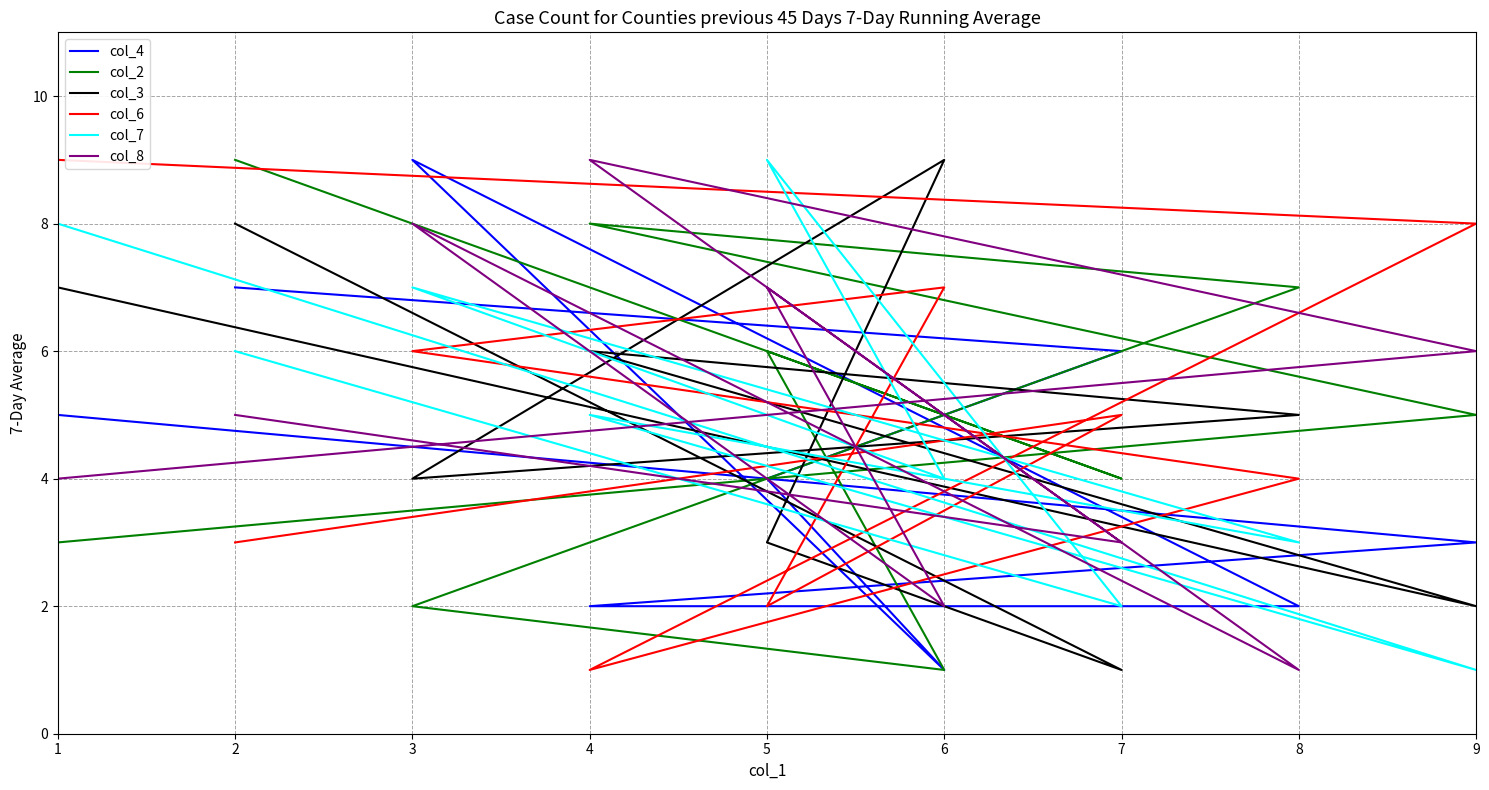

Reading right to left, what are all the values shown in this chart?

col_4: 5	3	2	2	9	1	4	6	7
col_2: 3	5	8	7	2	1	6	4	9
col_3: 7	2	6	5	4	9	3	1	8
col_6: 9	8	1	4	6	7	2	5	3
col_7: 8	1	5	3	7	4	9	2	6
col_8: 4	6	9	1	8	2	7	3	5